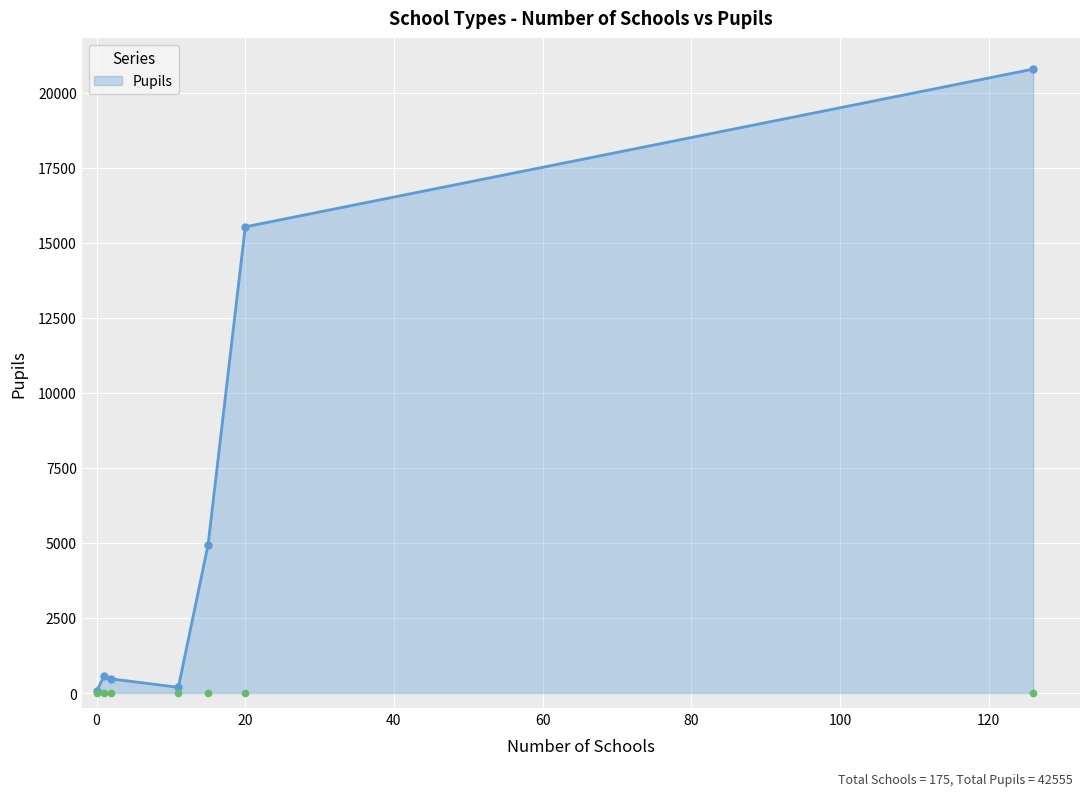

What is the highest value of the Pupils series?

20788